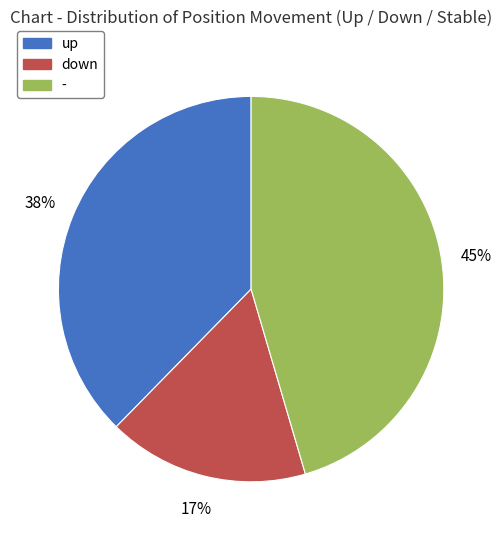

To the nearest percent, what portion does up represent?

38%